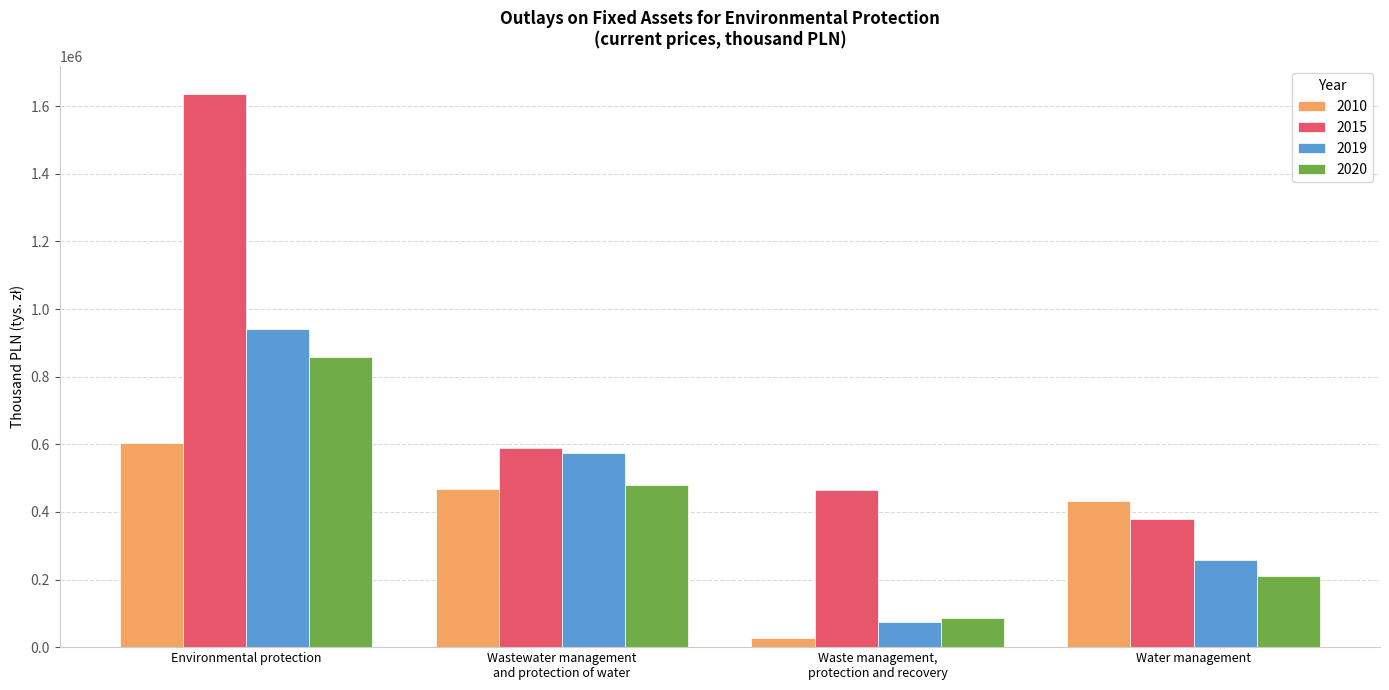

What is the value of the 2010 bar at the 4th from the left?

433401.4